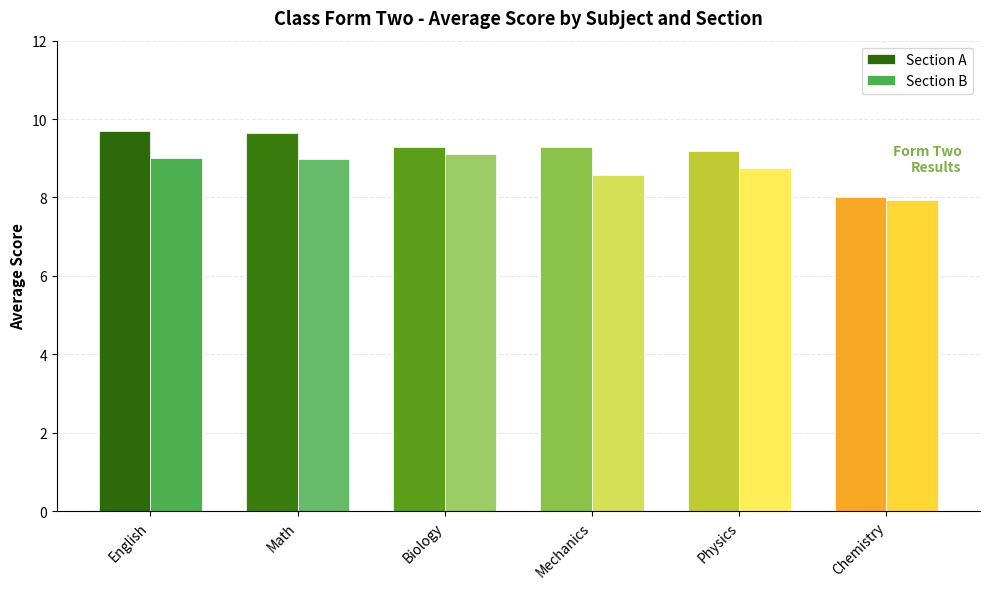

How many categories are shown in the chart?

6